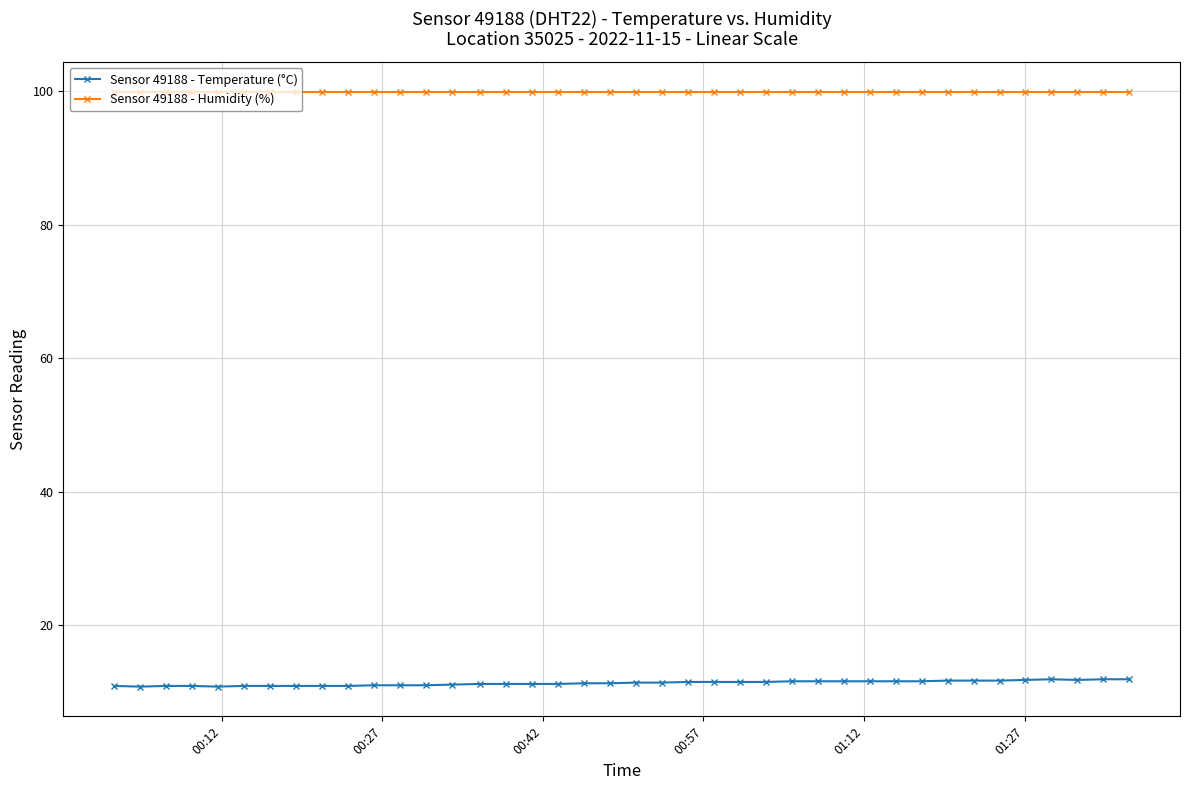

How many data points does each series have?

40